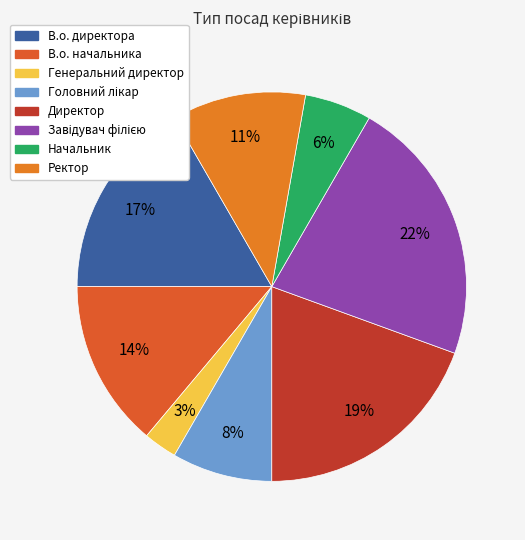

Is it true that Ректор is 11% of the pie?

True